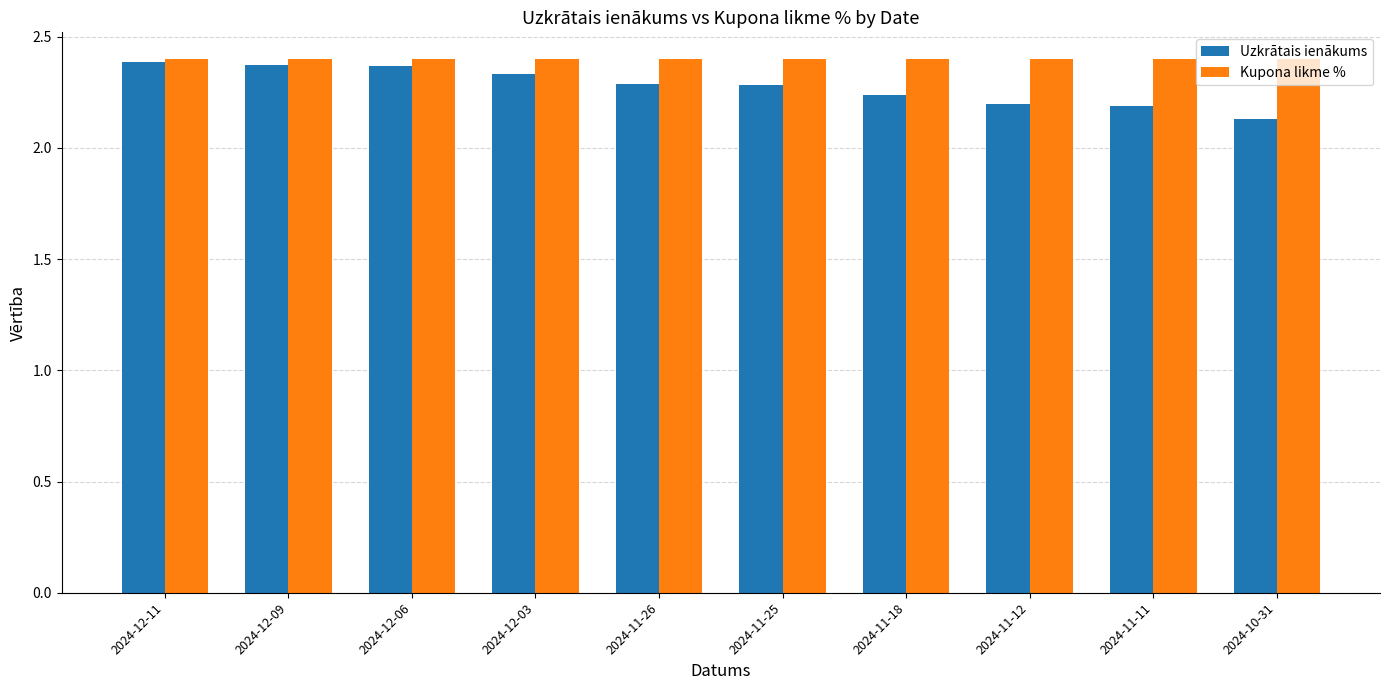

The value of Kupona likme % at 2024-11-12 is 0.6. True or false?

False